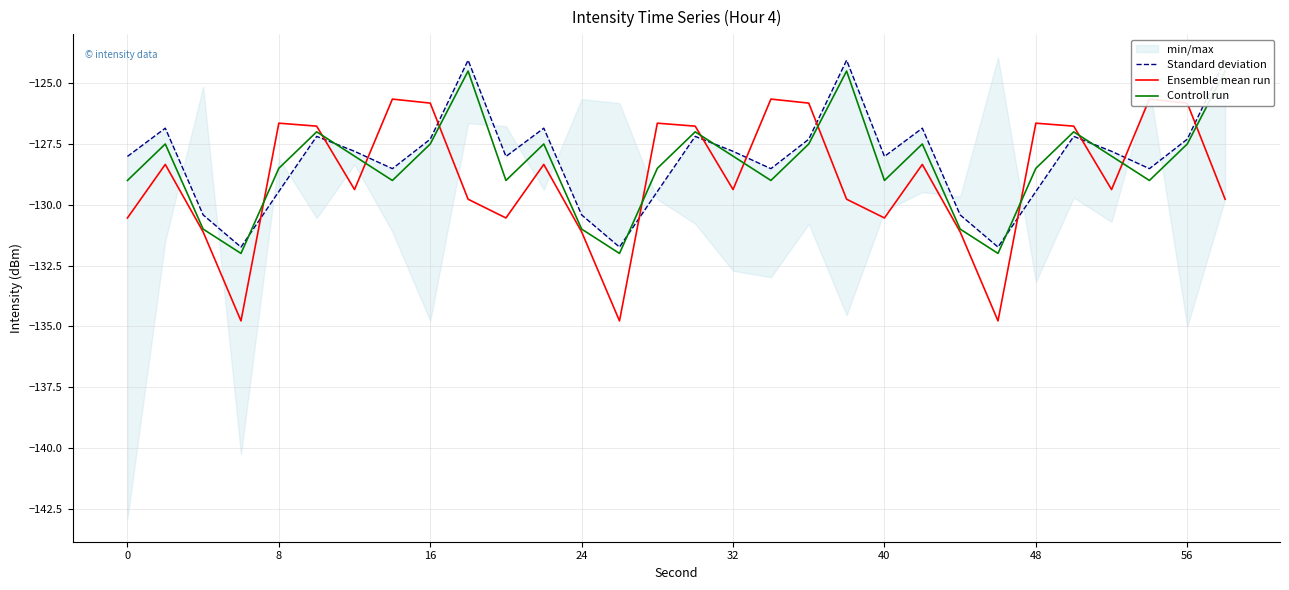

Which series has the widest spread of values?

Ensemble mean run